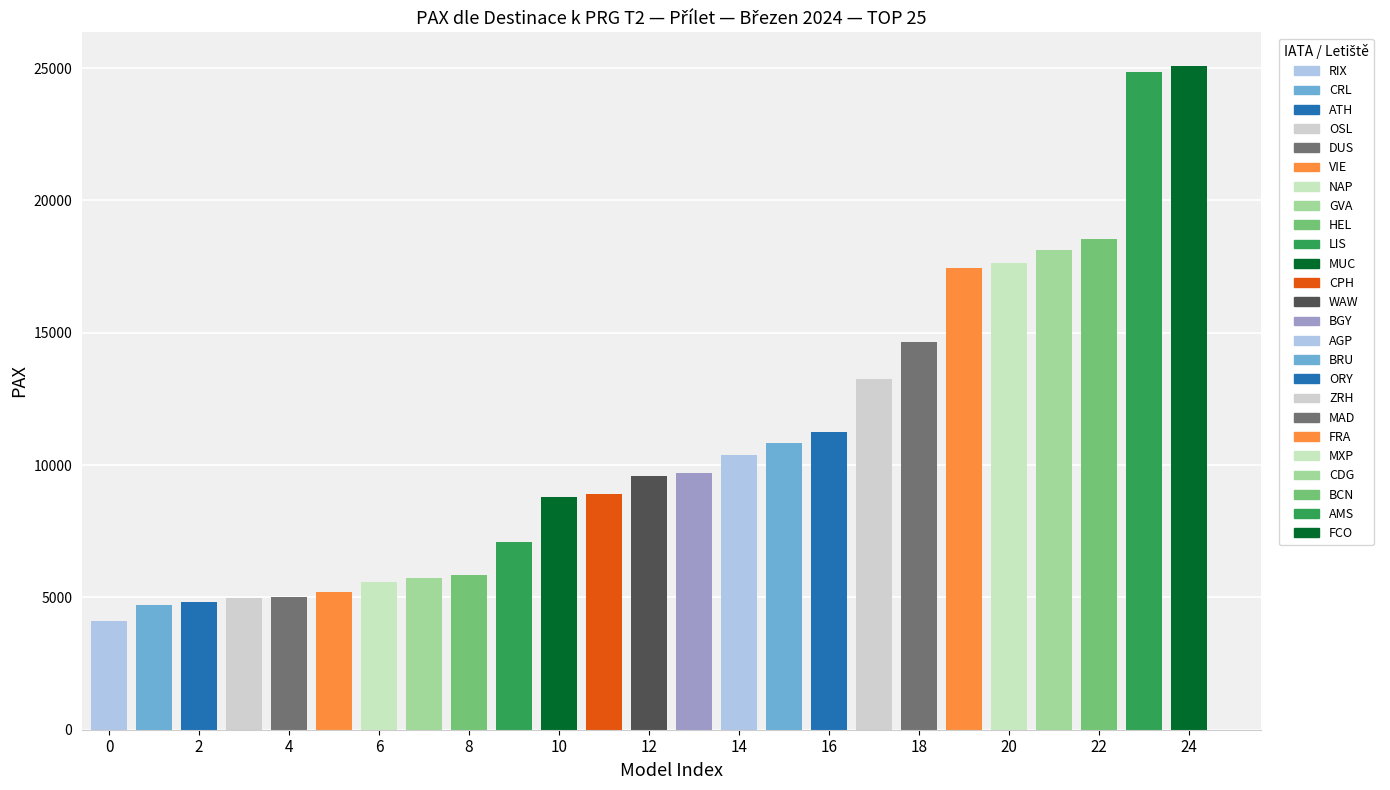

Does the chart contain any negative values?

No